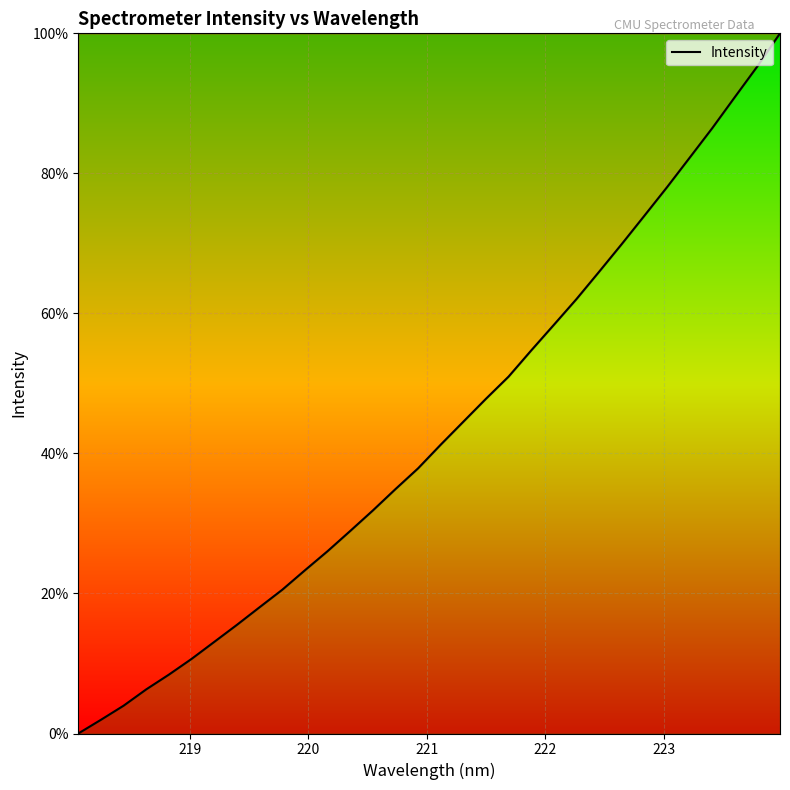

What is the difference between the maximum and minimum values?

100.0